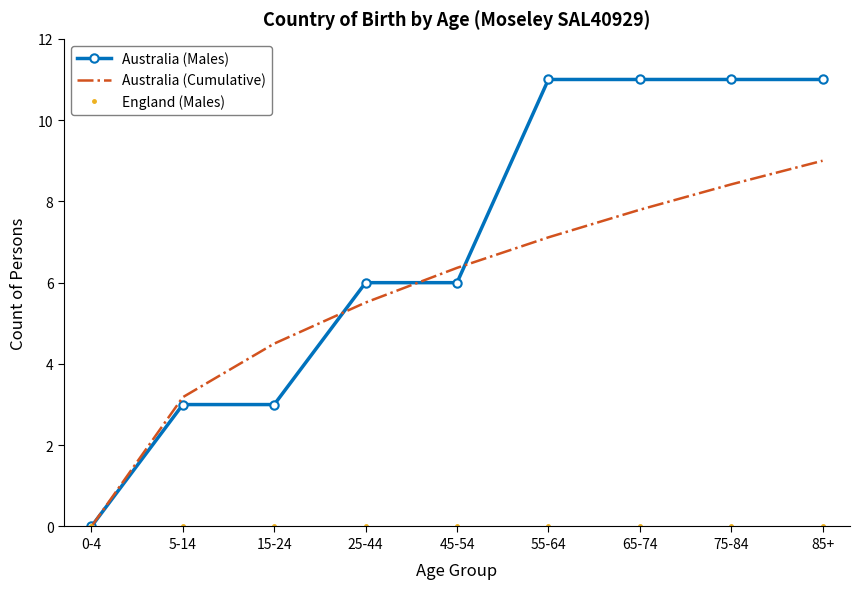

Where is Australia (Cumulative) nearest to the value 4?

15-24